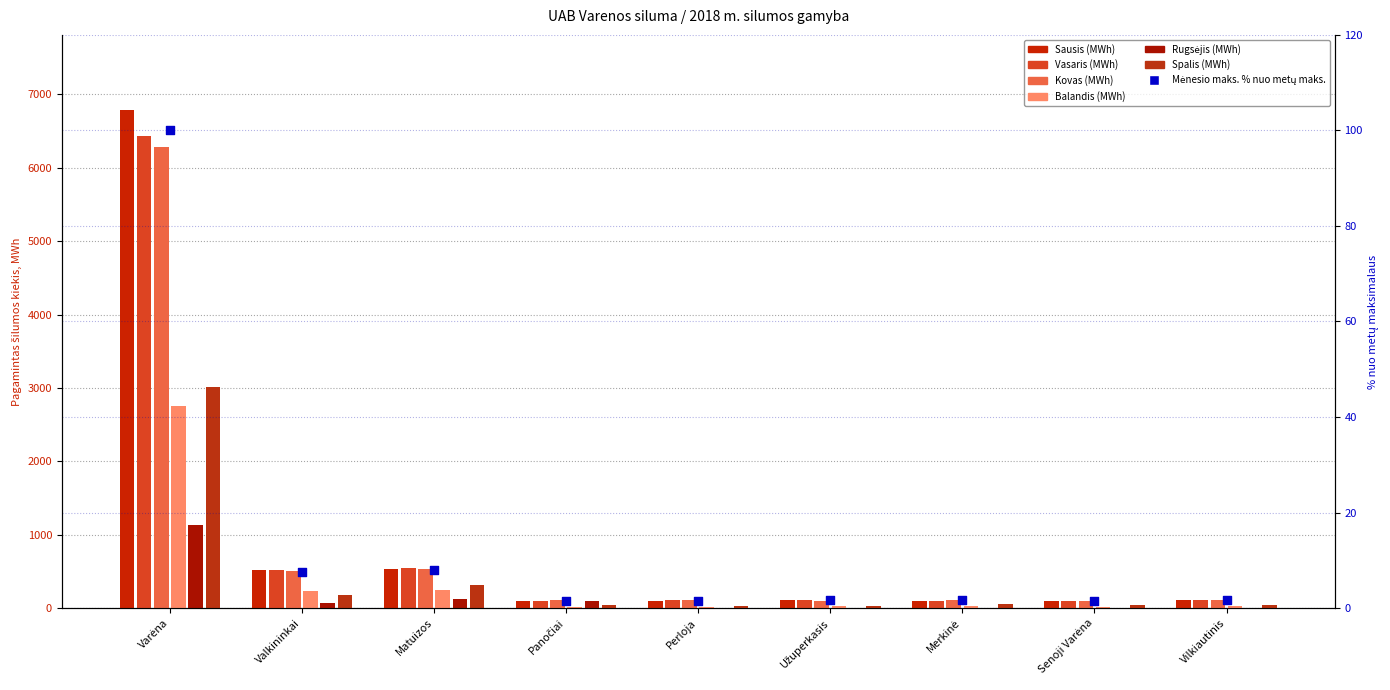

What is the total value across all series at Merkinė?

385.3